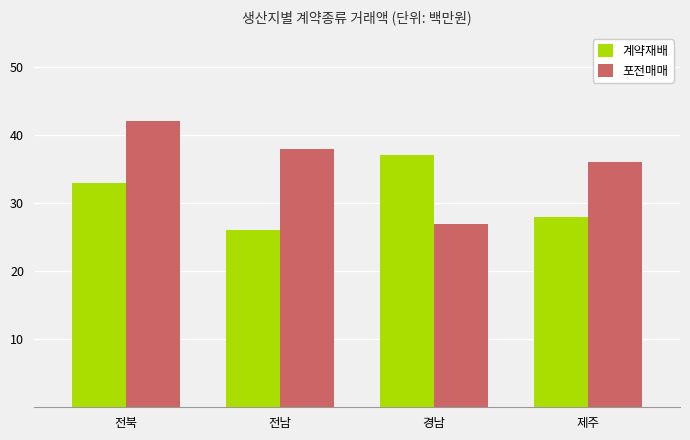

List the series in order of their peak value, highest first.

포전매매, 계약재배